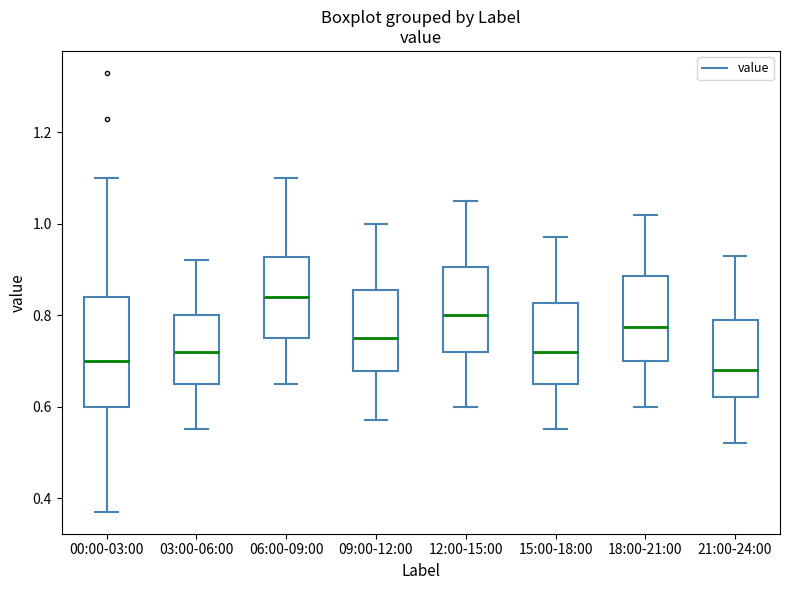

Reading left to right, read every box against the y-axis: the position of its median line, the range the box covers, and the ends of its whiskers. The values are not printed on the chart, so give them approximately, as read against the axis.

00:00-03:00: median 0.70, box 0.60 to 0.84, whiskers 0.38 to 1.10
03:00-06:00: median 0.72, box 0.66 to 0.80, whiskers 0.56 to 0.92
06:00-09:00: median 0.84, box 0.76 to 0.92, whiskers 0.66 to 1.10
09:00-12:00: median 0.76, box 0.68 to 0.86, whiskers 0.58 to 1.00
12:00-15:00: median 0.80, box 0.72 to 0.90, whiskers 0.60 to 1.06
15:00-18:00: median 0.72, box 0.66 to 0.82, whiskers 0.56 to 0.98
18:00-21:00: median 0.78, box 0.70 to 0.88, whiskers 0.60 to 1.02
21:00-24:00: median 0.68, box 0.62 to 0.80, whiskers 0.52 to 0.94